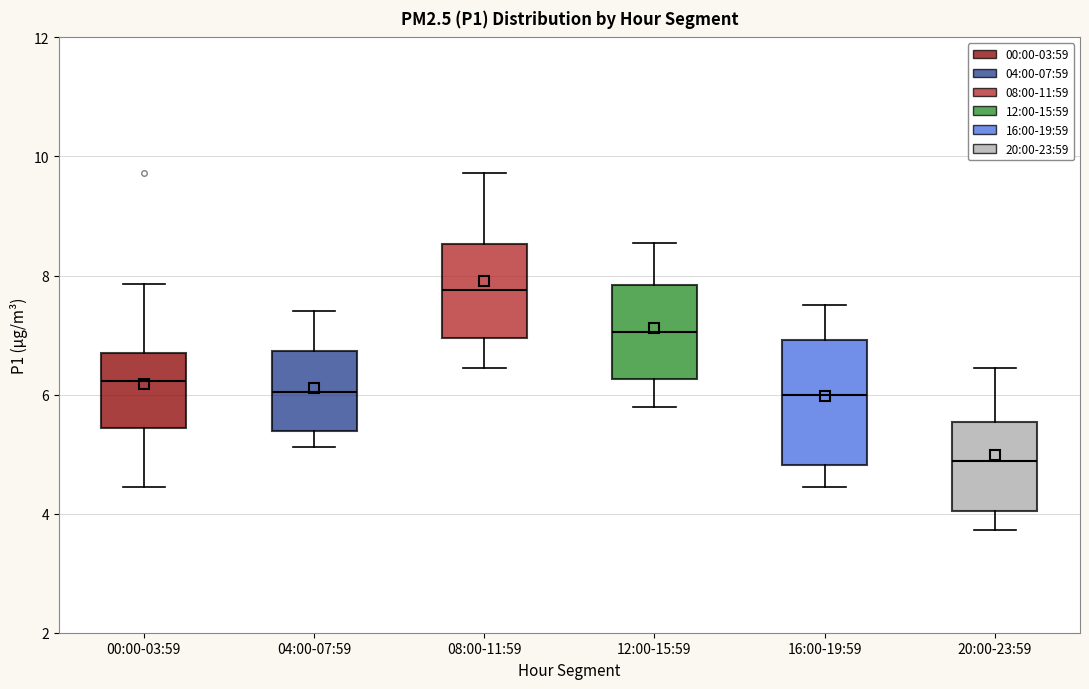

Reading left to right, read every box against the y-axis: the position of its median line, the range the box covers, and the ends of its whiskers. The values are not printed on the chart, so give them approximately, as read against the axis.

00:00-03:59: median 6.2, box 5.4 to 6.8, whiskers 4.4 to 7.8
04:00-07:59: median 6.0, box 5.4 to 6.8, whiskers 5.2 to 7.4
08:00-11:59: median 7.8, box 7.0 to 8.6, whiskers 6.4 to 9.8
12:00-15:59: median 7.0, box 6.2 to 7.8, whiskers 5.8 to 8.6
16:00-19:59: median 6.0, box 4.8 to 7.0, whiskers 4.4 to 7.6
20:00-23:59: median 4.8, box 4.0 to 5.6, whiskers 3.8 to 6.4